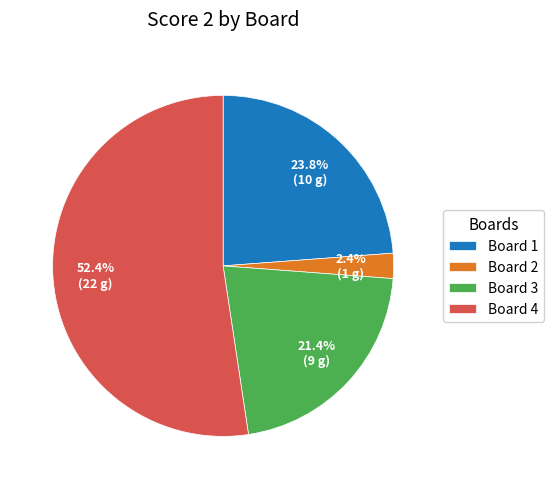

Which slice is the largest?

Board 4